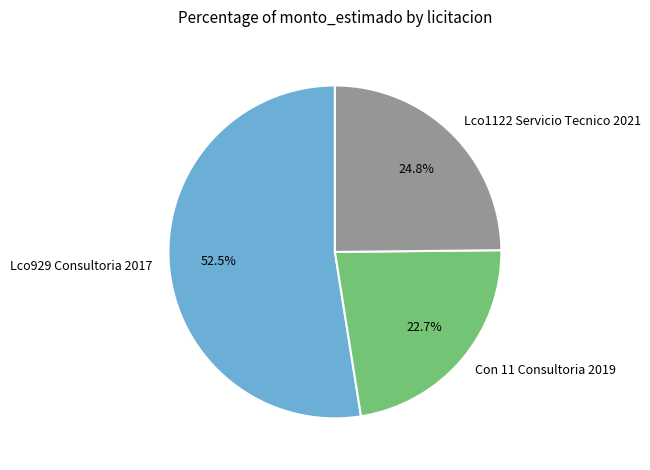

The Lco1122 Servicio Tecnico 2021 slice represents 31% of the pie. True or false?

False